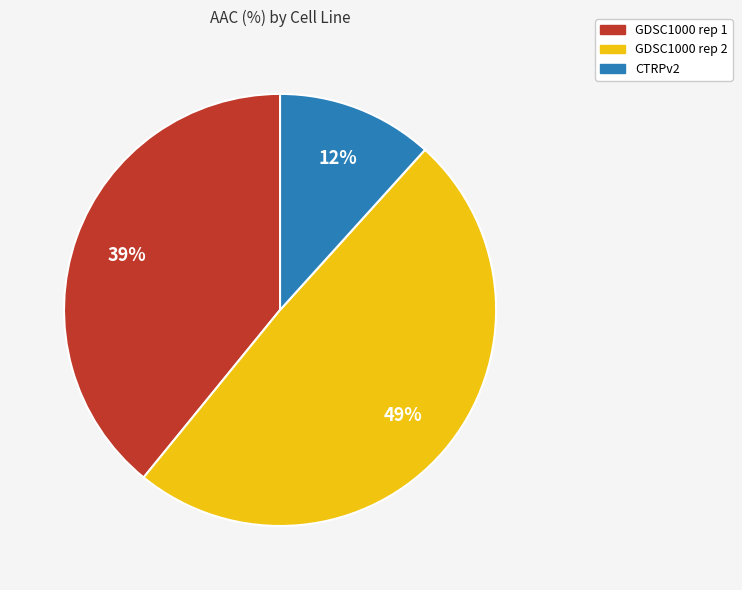

To the nearest percent, what portion does GDSC1000 rep 2 represent?

49%